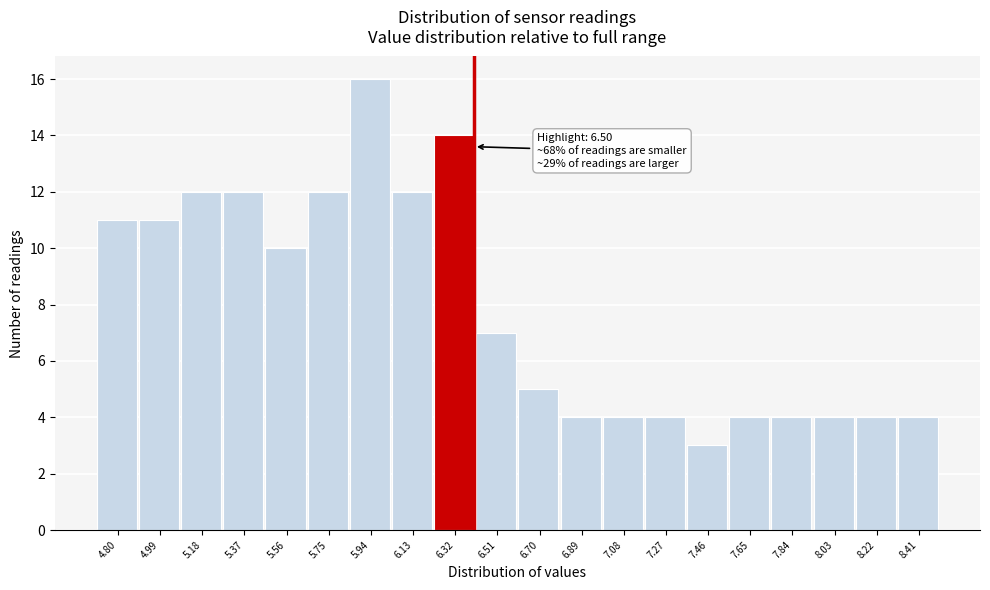

Reading right to left, extract all data points from this chart.

8.41=4	8.22=4	8.03=4	7.84=4	7.65=4	7.46=3	7.27=4	7.08=4	6.89=4	6.70=5	6.51=7	6.32=14	6.13=12	5.94=16	5.75=12	5.56=10	5.37=12	5.18=12	4.99=11	4.80=11